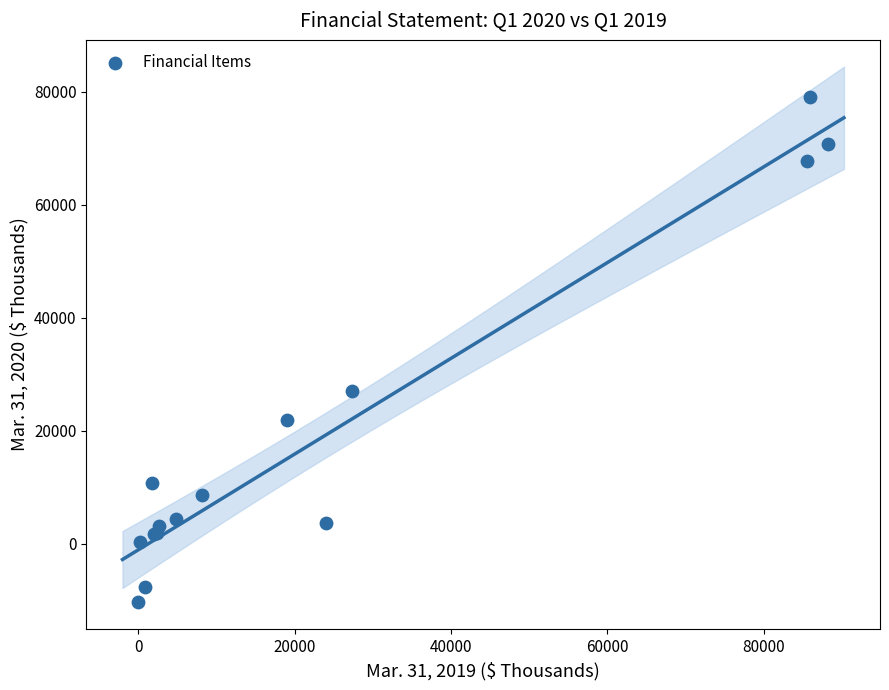

What Y value in the scatter plot is closest to 34393?

26991